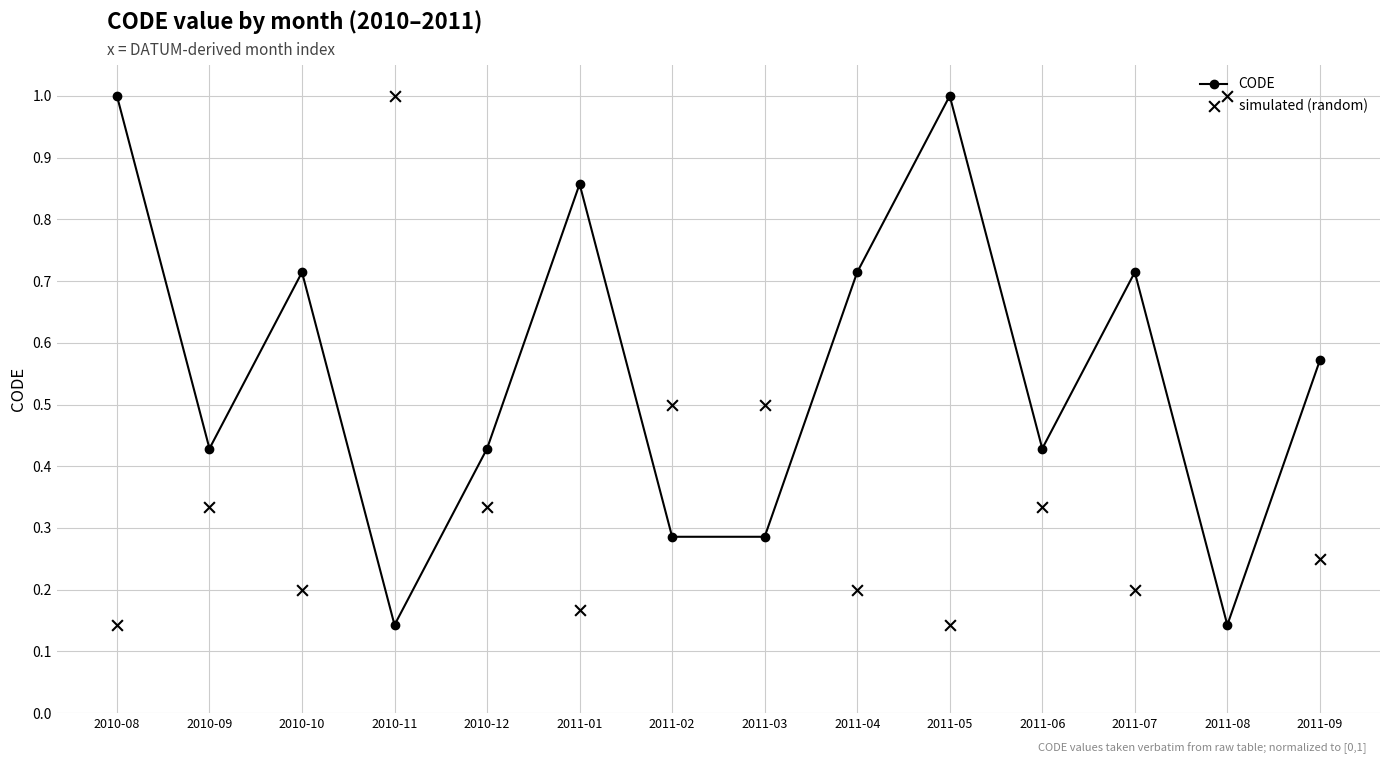

At which category is the sum across all series the highest?

2010-08